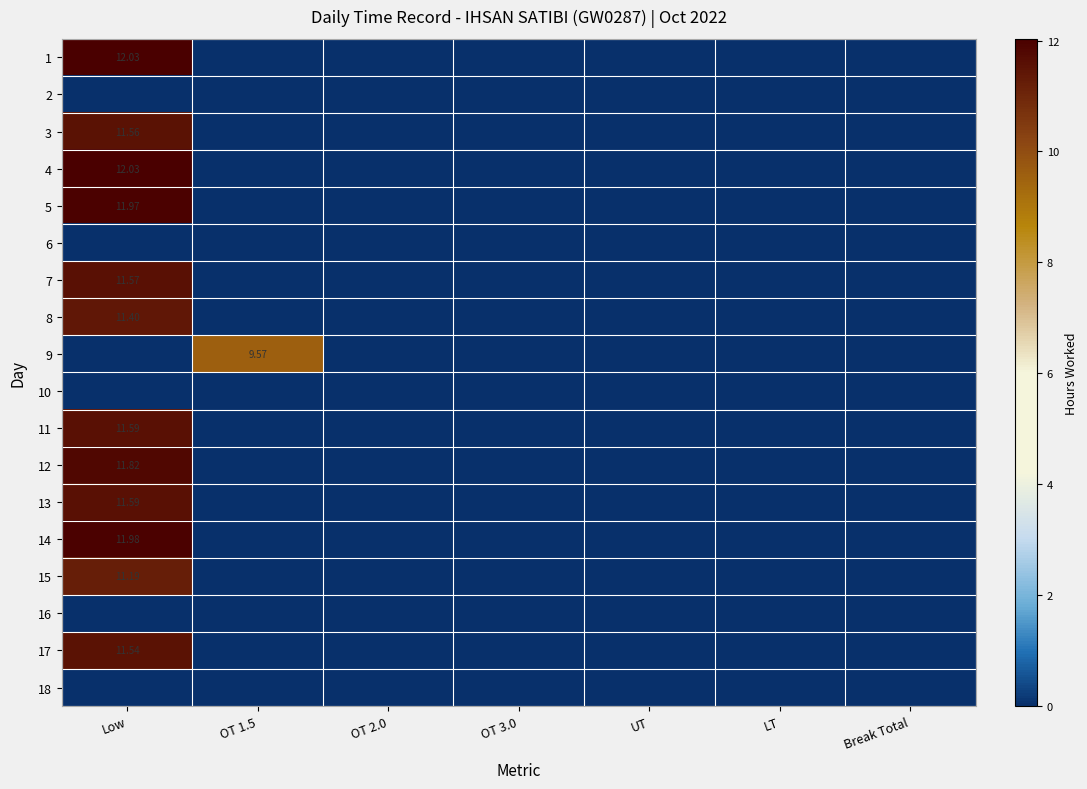

Count the number of categories in the chart.

7